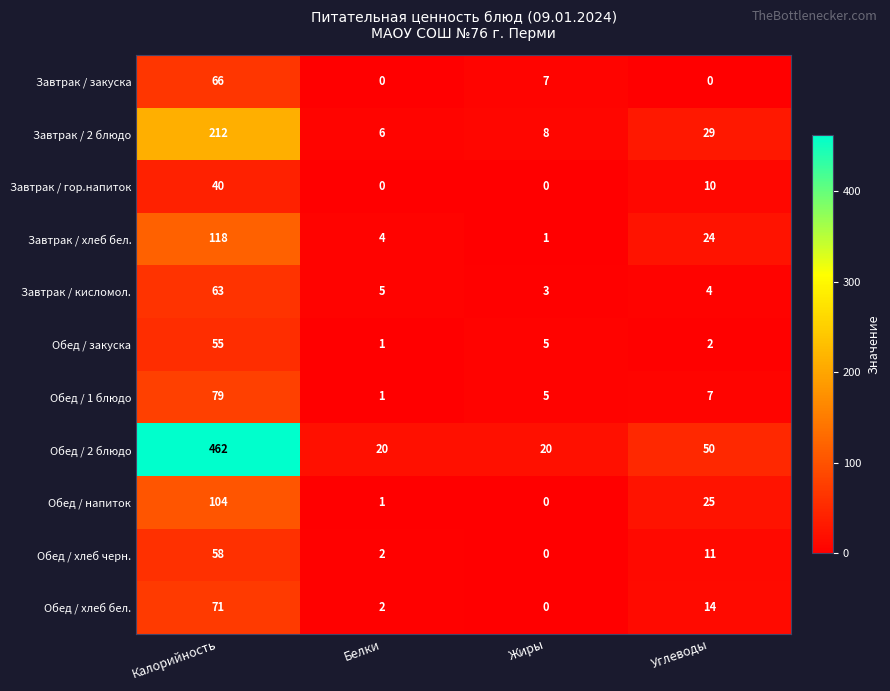

Count the number of categories in the chart.

4